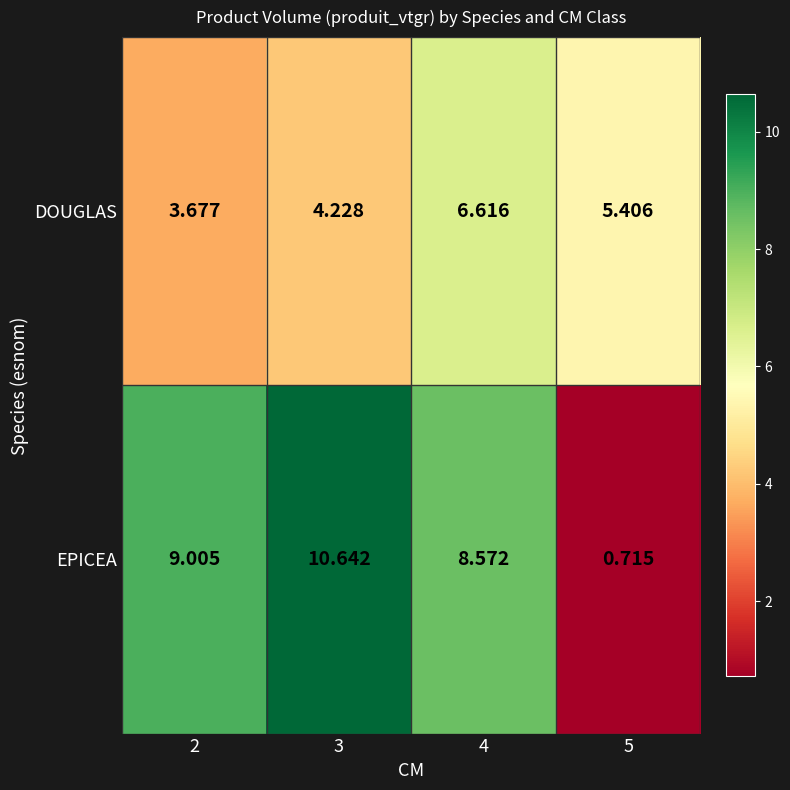

Rank the series at 4 from highest to lowest value.

EPICEA, DOUGLAS